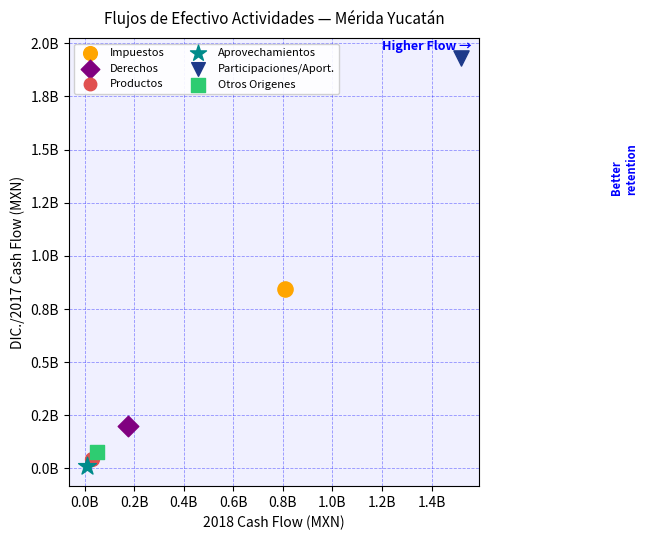

Which series reaches the minimum Y coordinate?

Aprovechamientos